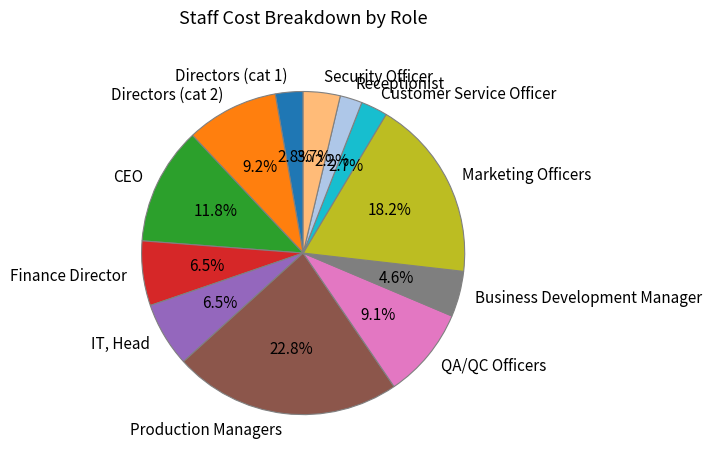

How much of the chart is everything except QA/QC Officers?

90.9%